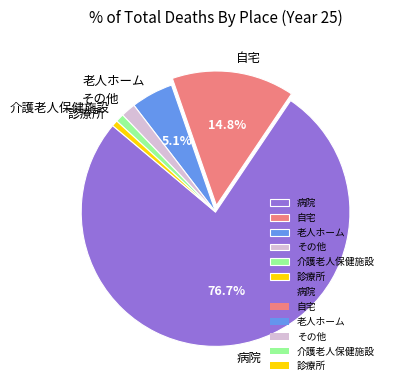

Count the number of slices in the pie.

6